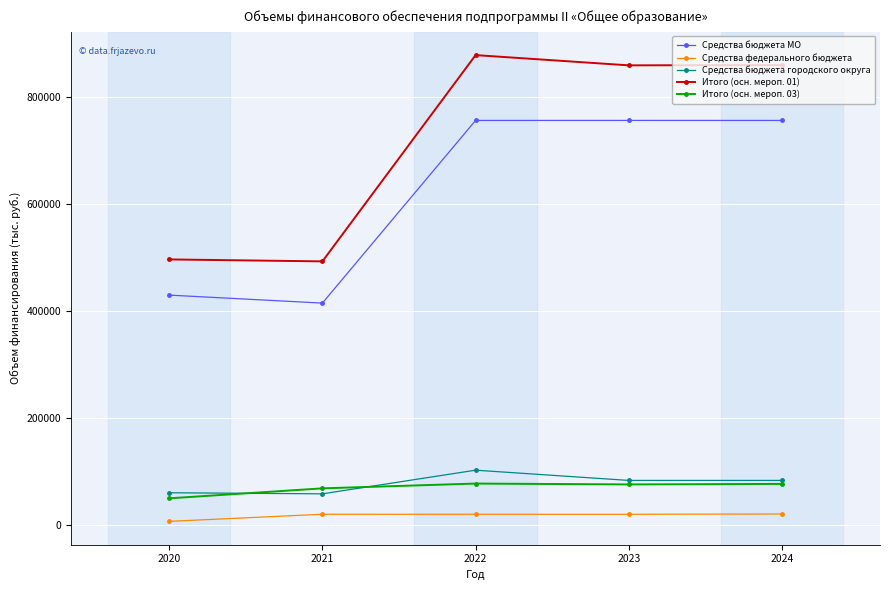

What are all the series names shown in the legend?

Средства бюджета МО, Средства федерального бюджета, Средства бюджета городского округа, Итого (осн. мероп. 01), Итого (осн. мероп. 03)